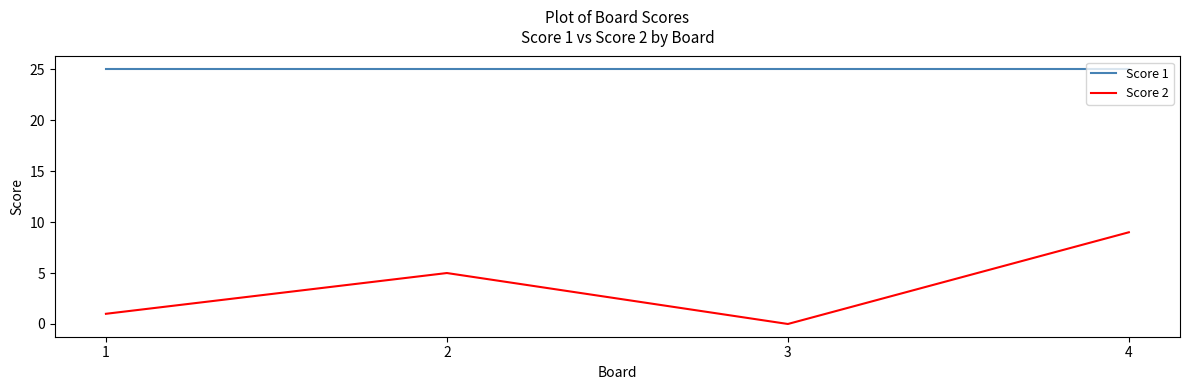

At which category does Score 2 reach its first local valley?

3